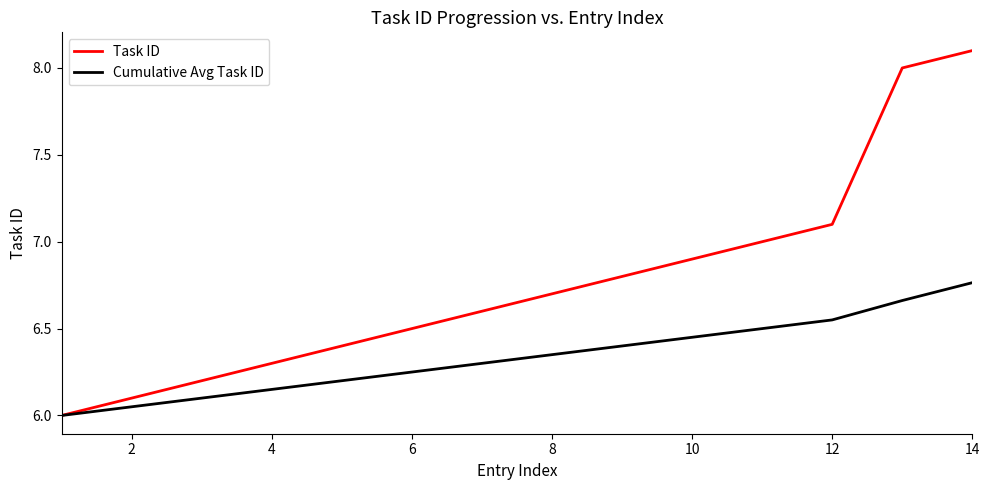

List the series in order of their peak value, lowest first.

Cumulative Avg Task ID, Task ID